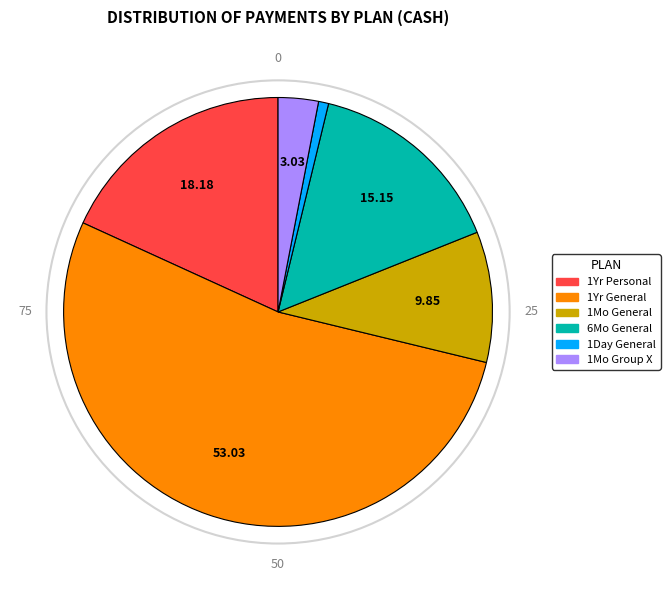

Is there a majority slice in this chart?

Yes